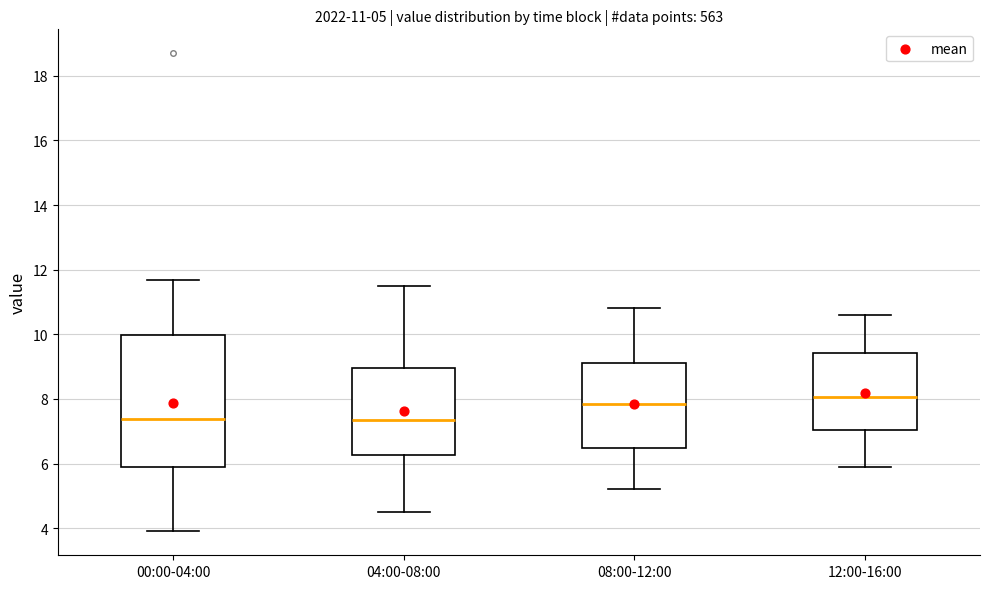

Comparing the boxes themselves (not the whiskers), which one is the tallest?

00:00-04:00